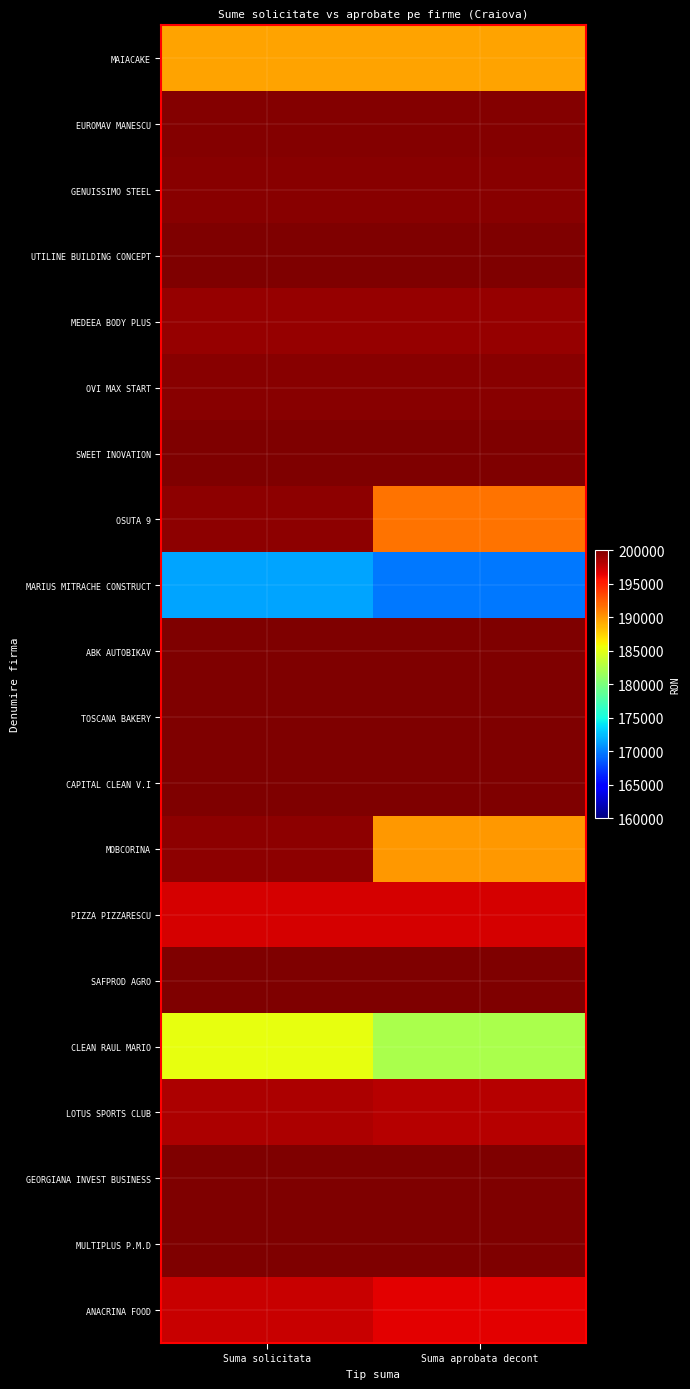

Between Suma solicitata and Suma aprobata decont, which is larger?

Suma solicitata